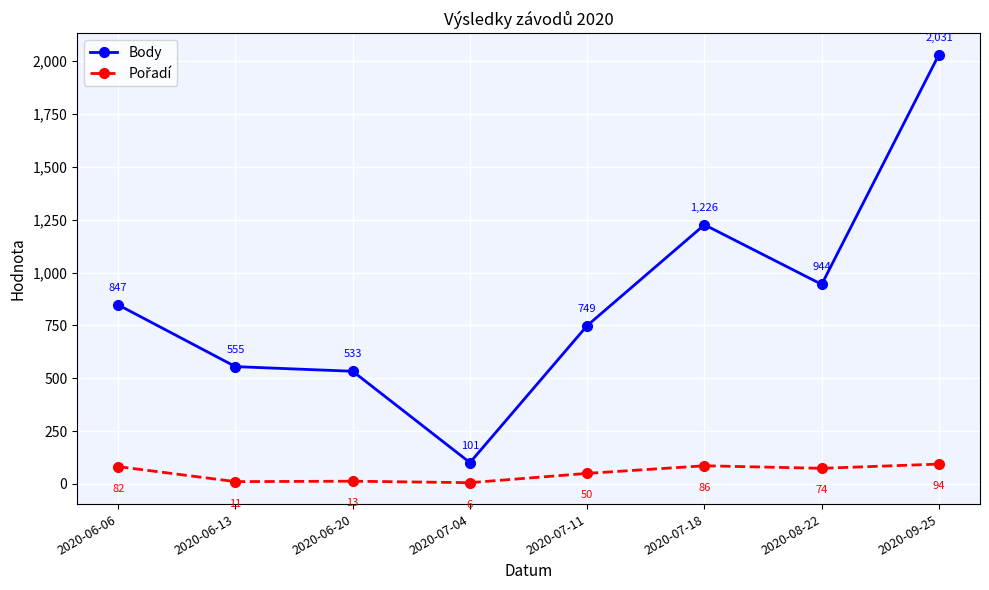

Which series has the widest spread of values?

Body